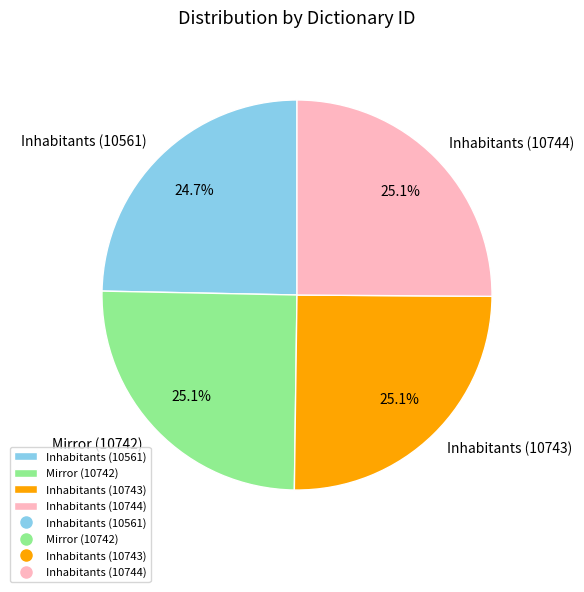

What portion of the pie excludes Inhabitants (10561)?

75.3%